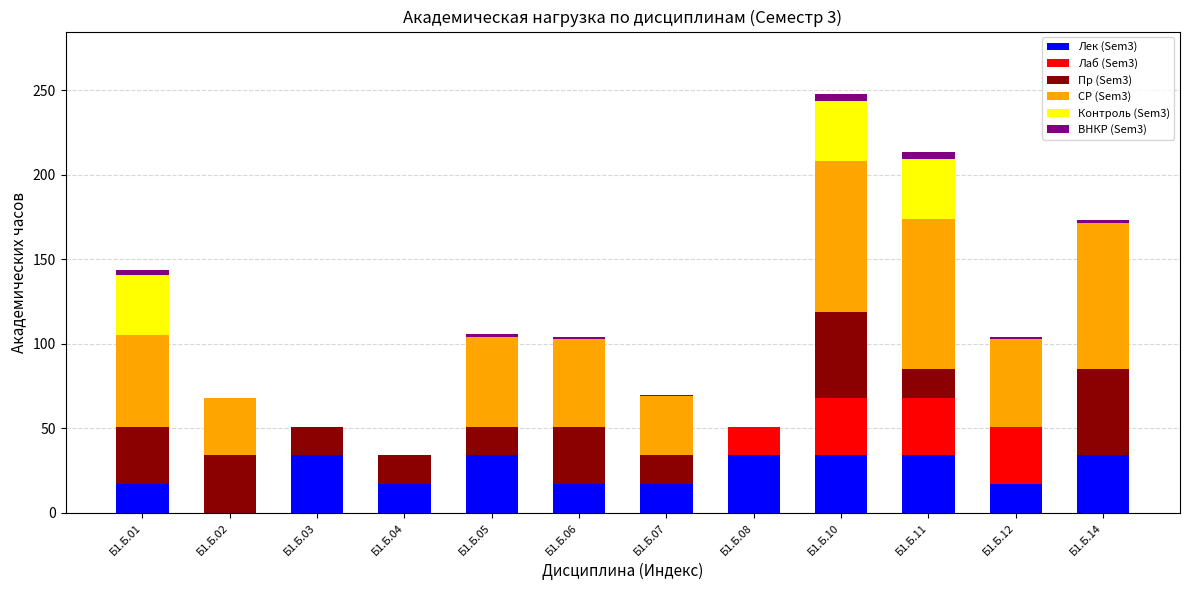

Is it true that Лек (Sem3) equals 34.0 at Б1.Б.14?

True